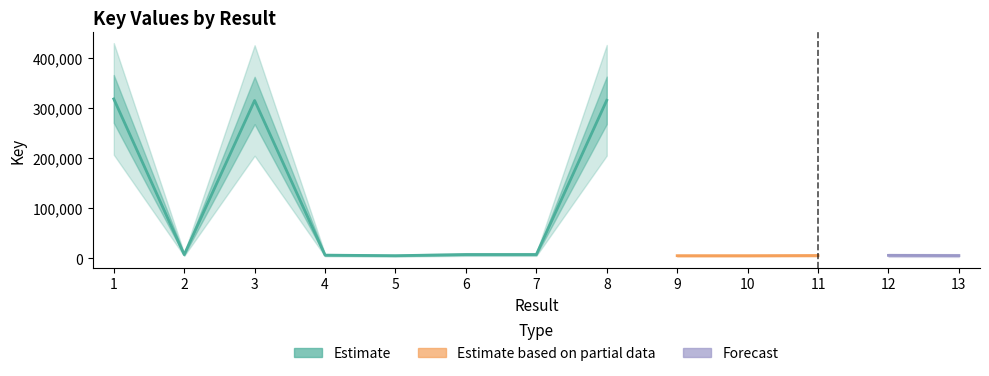

The chart shows a value of 5676 at 11. True or false?

True